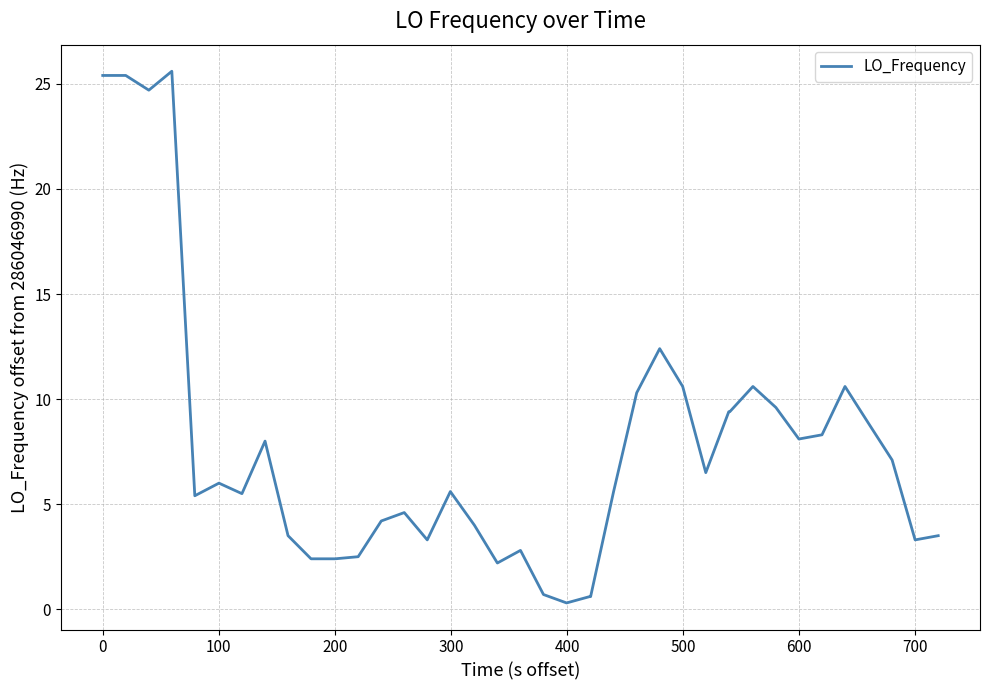

What is the difference between the maximum and minimum values?

25.3